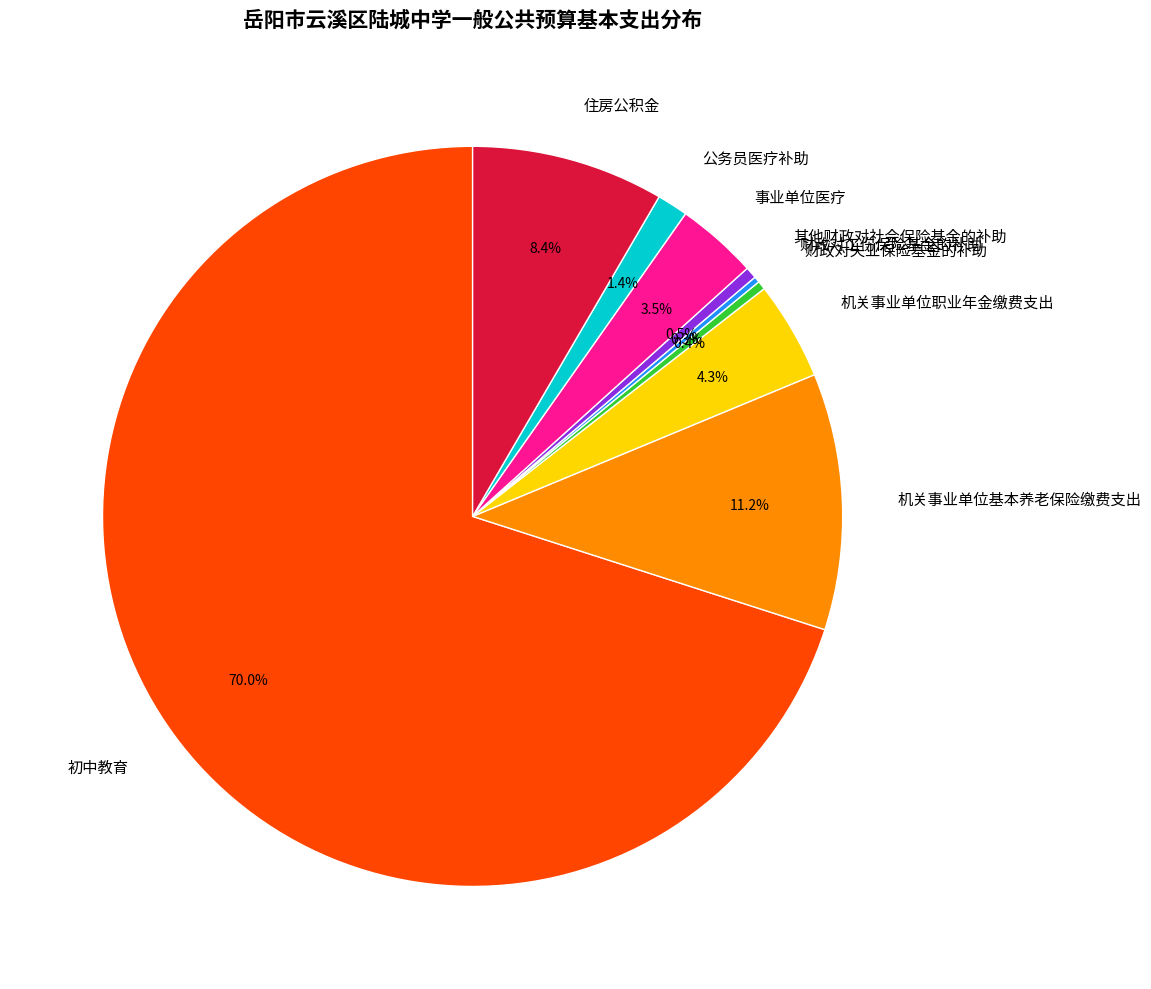

Does 初中教育 account for over 50% of the chart?

Yes